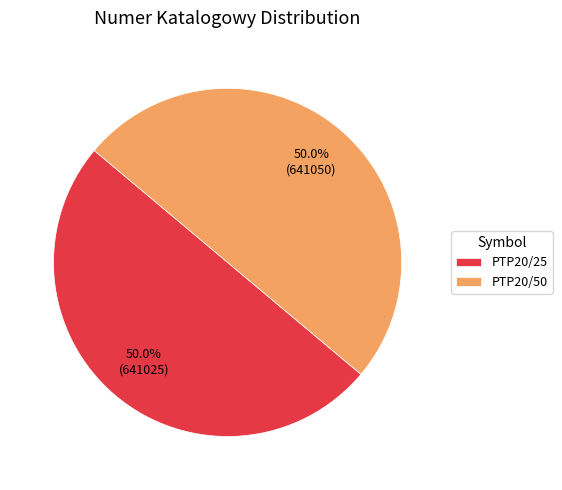

What is the ratio of the value at PTP20/50 to the value at PTP20/25?

1.0